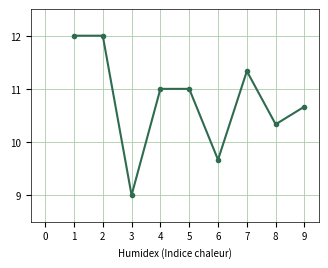

Which has a higher value, 5 or 3?

5